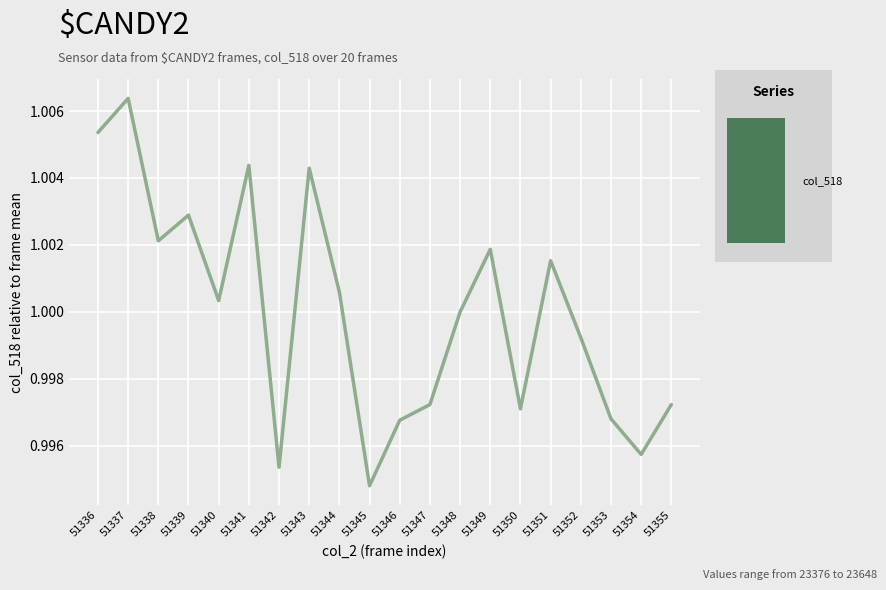

Is this an area chart (filled region under the line)?

No